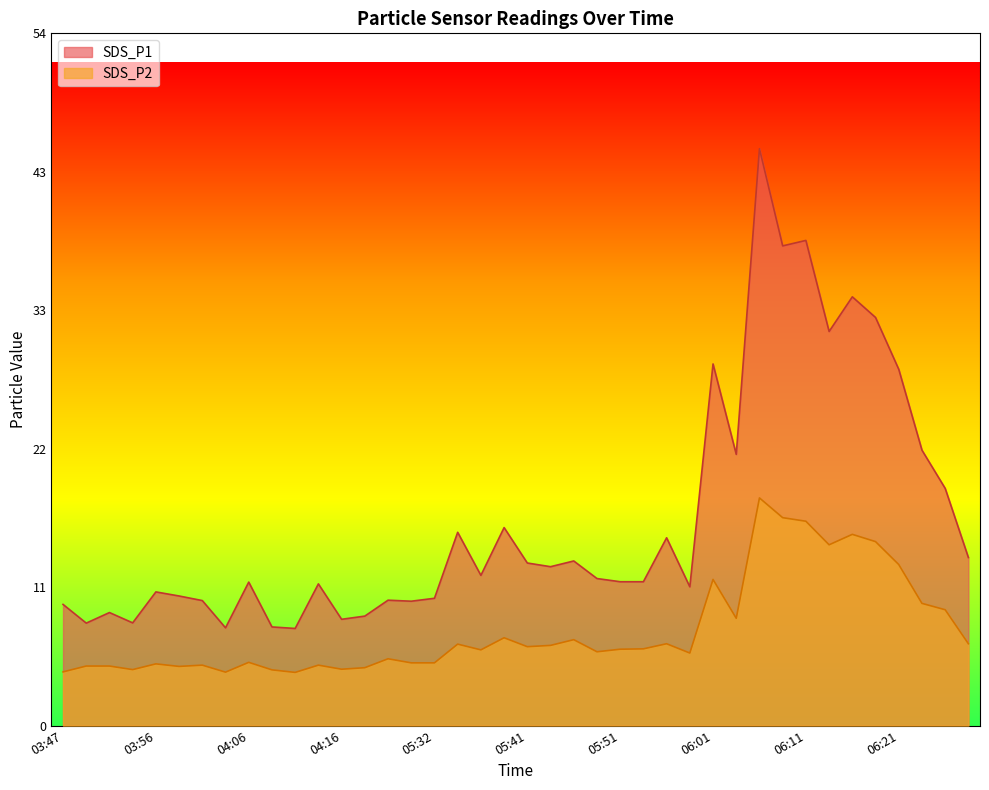

Where does the SDS_P2 series first go above 6?

05:34